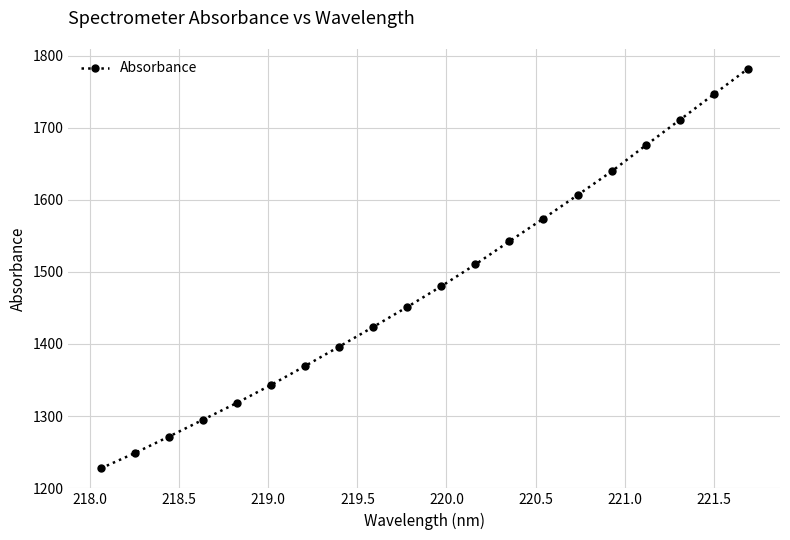

What is the value of the 11th point from the left?

1480.1